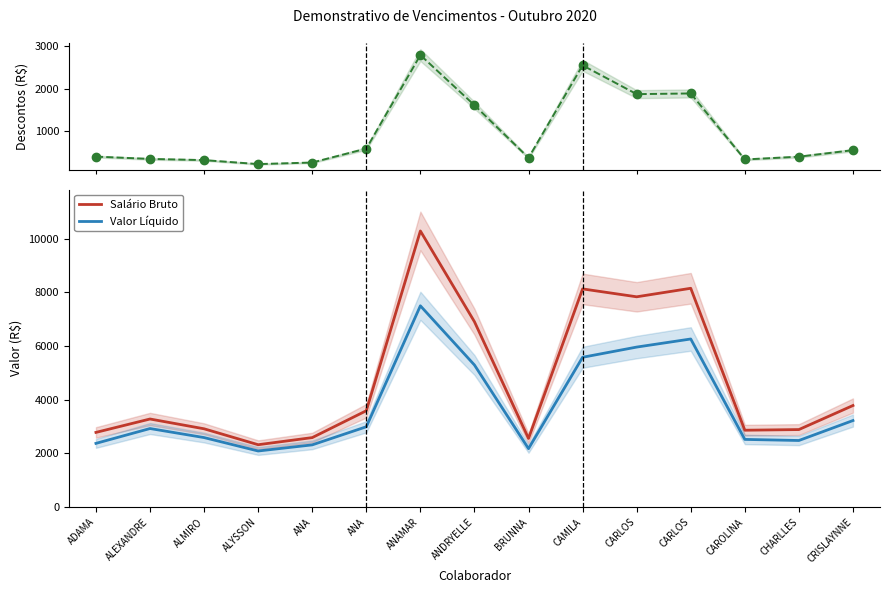

How many interior local peaks does the Valor Líquido series have?

3